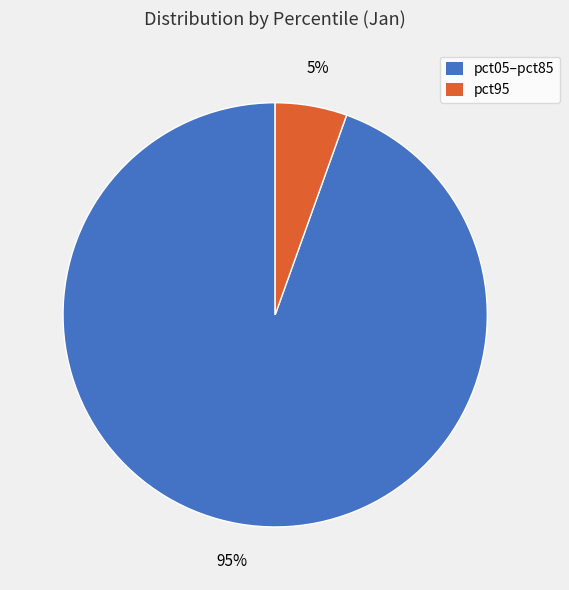

Which category has the biggest portion of the pie?

pct05–pct85